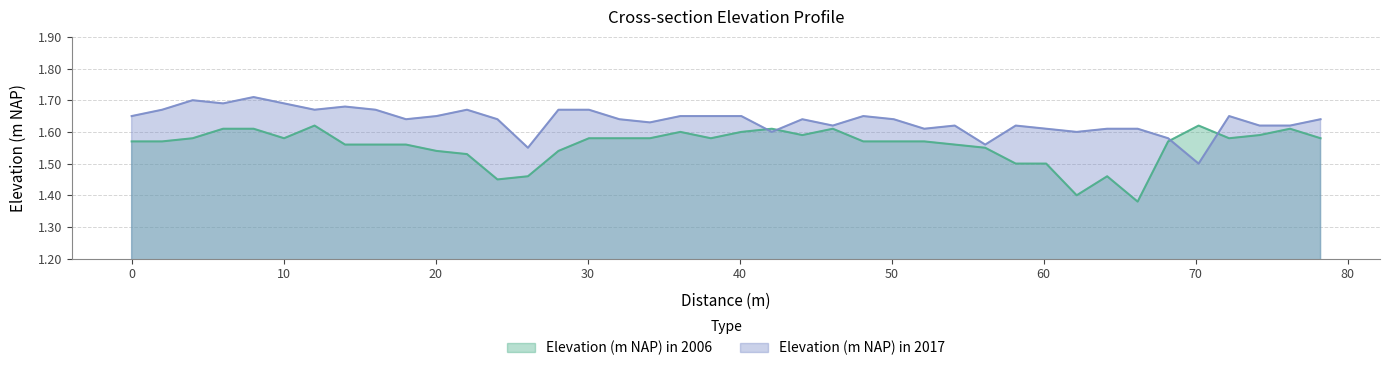

How many intersections are there between Elevation (m NAP) in 2006 and Elevation (m NAP) in 2017?

4